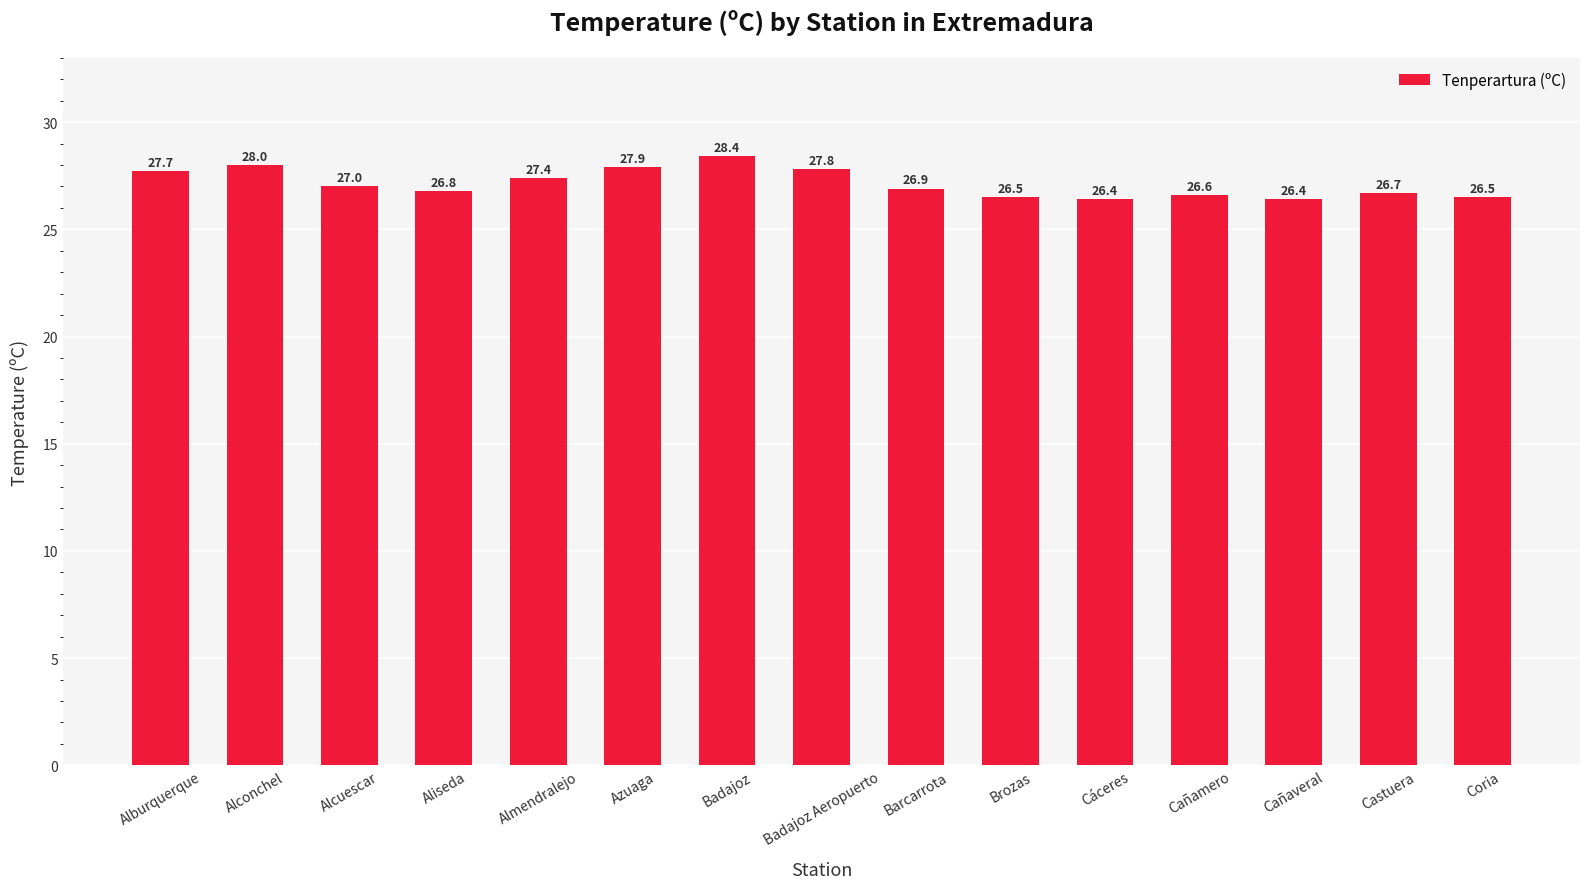

What is the change in value from Azuaga to Castuera?

-1.2